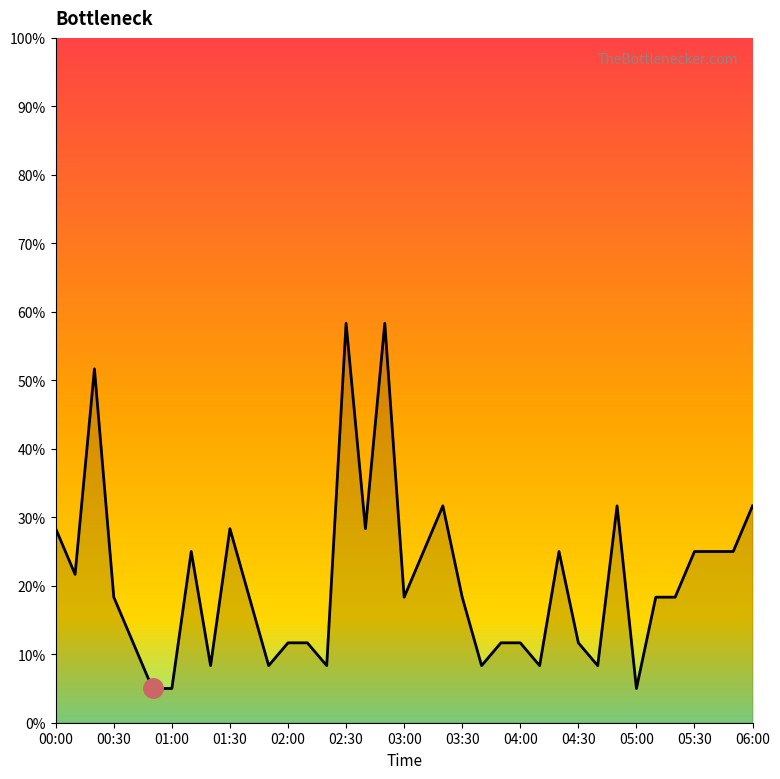

What is the difference between the maximum and minimum values?

53.3